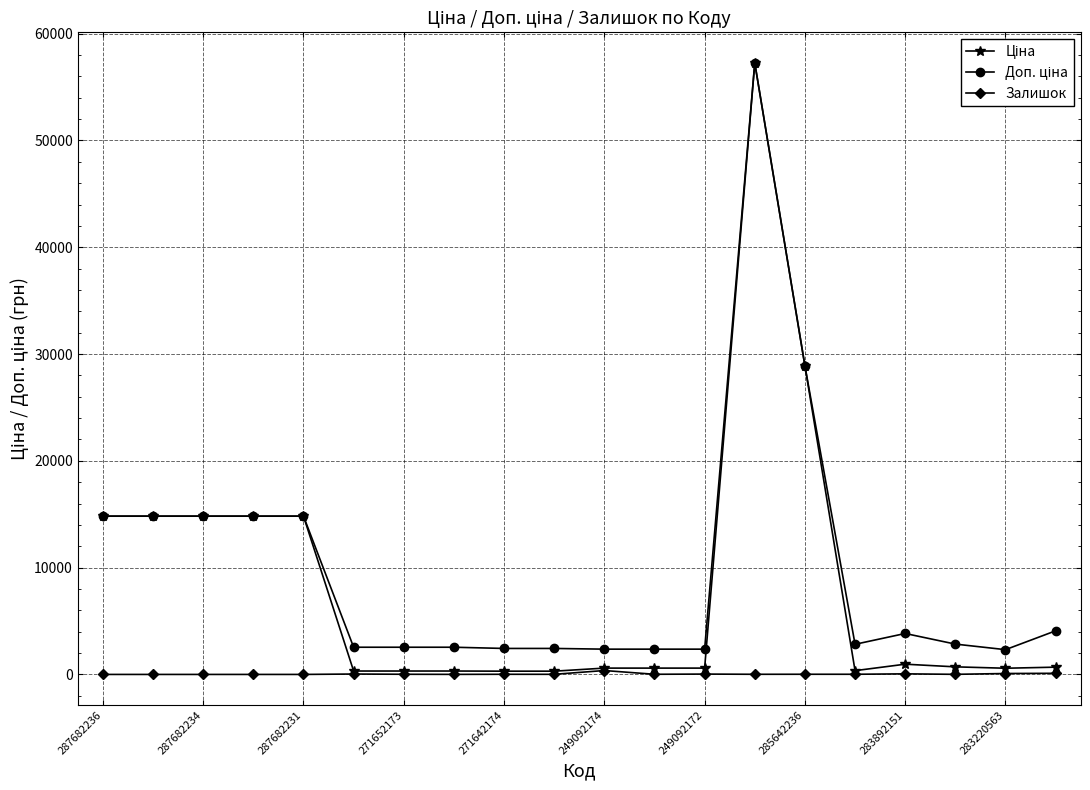

At how many categories does at least one series exceed 6006?

7